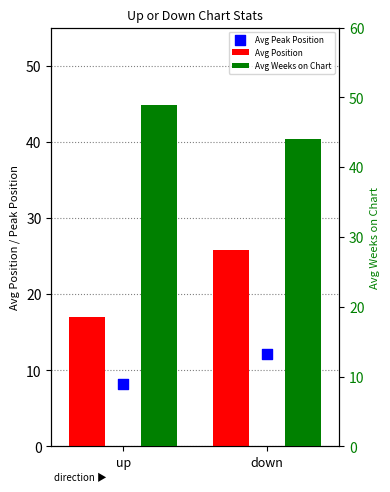

Which series contains the lowest Y value?

Avg Peak Position